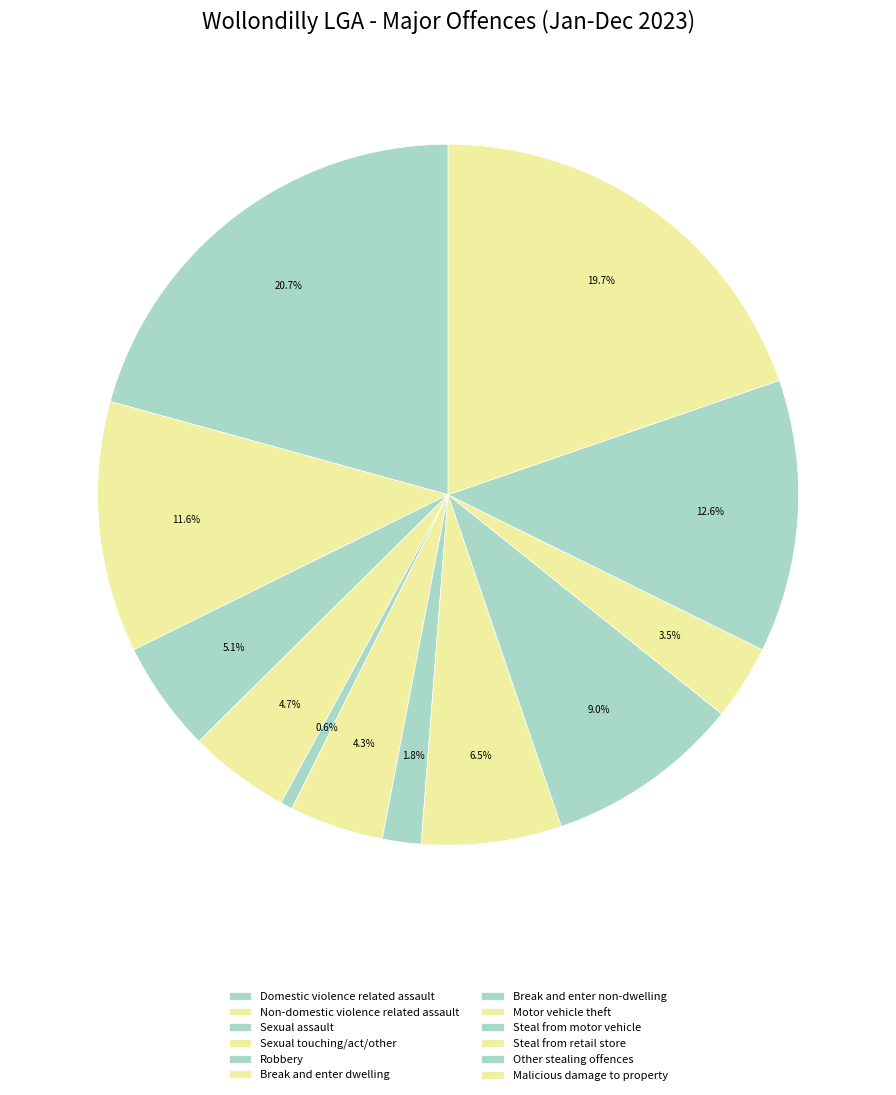

Is there any slice that represents more than half of the pie?

No